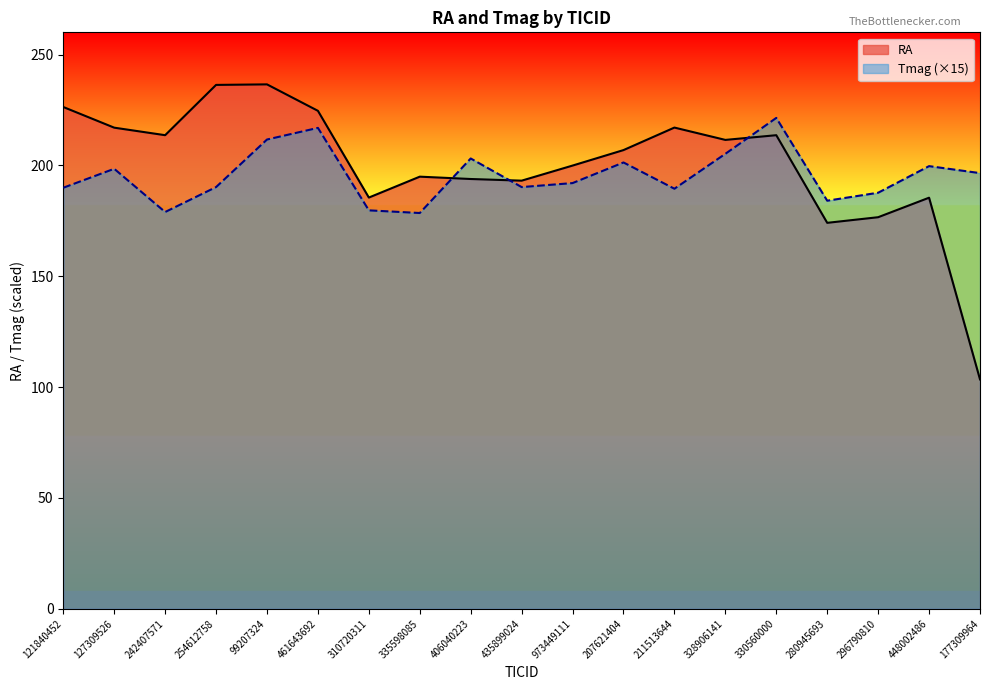

How many interior local valleys does the RA series have?

5